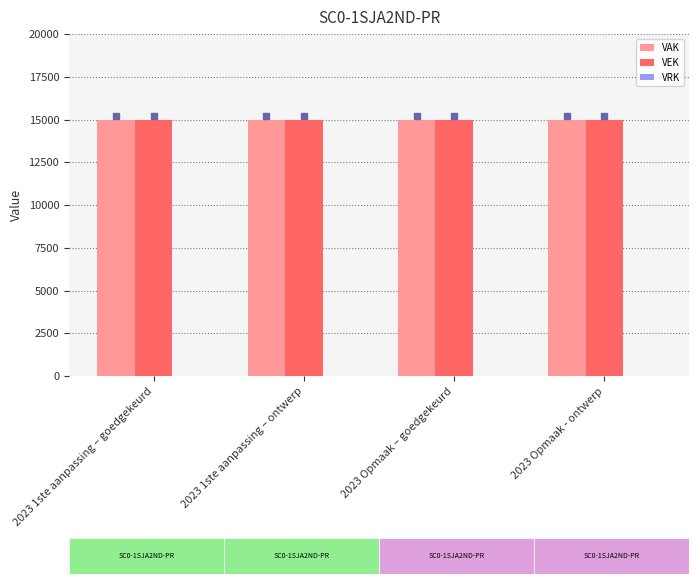

Which series contains the highest Y value?

VAK